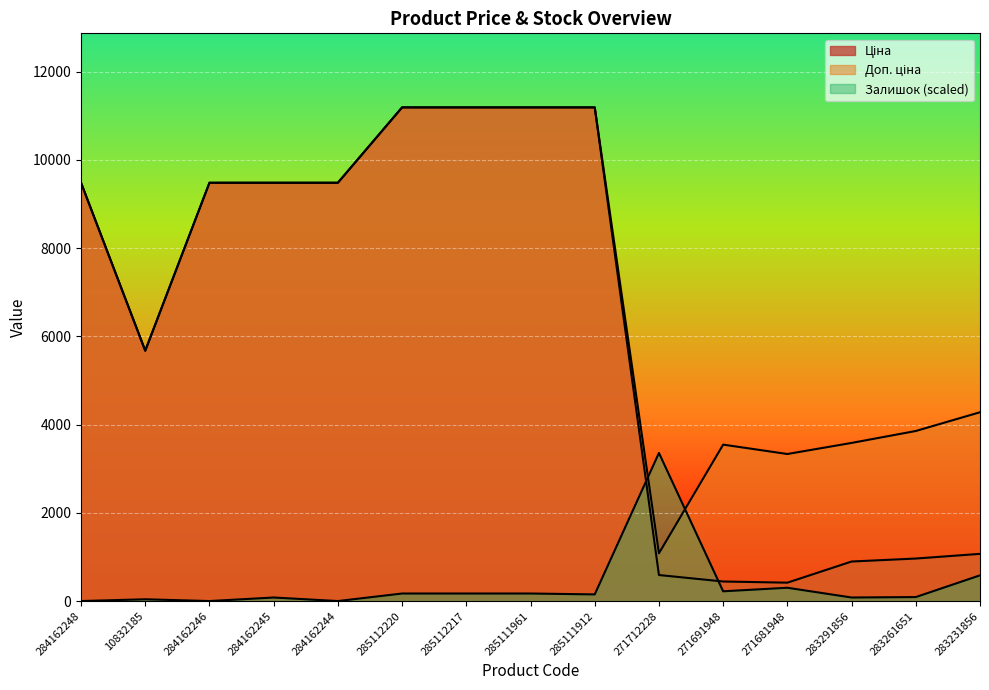

At how many categories does at least one series exceed 9148?

8